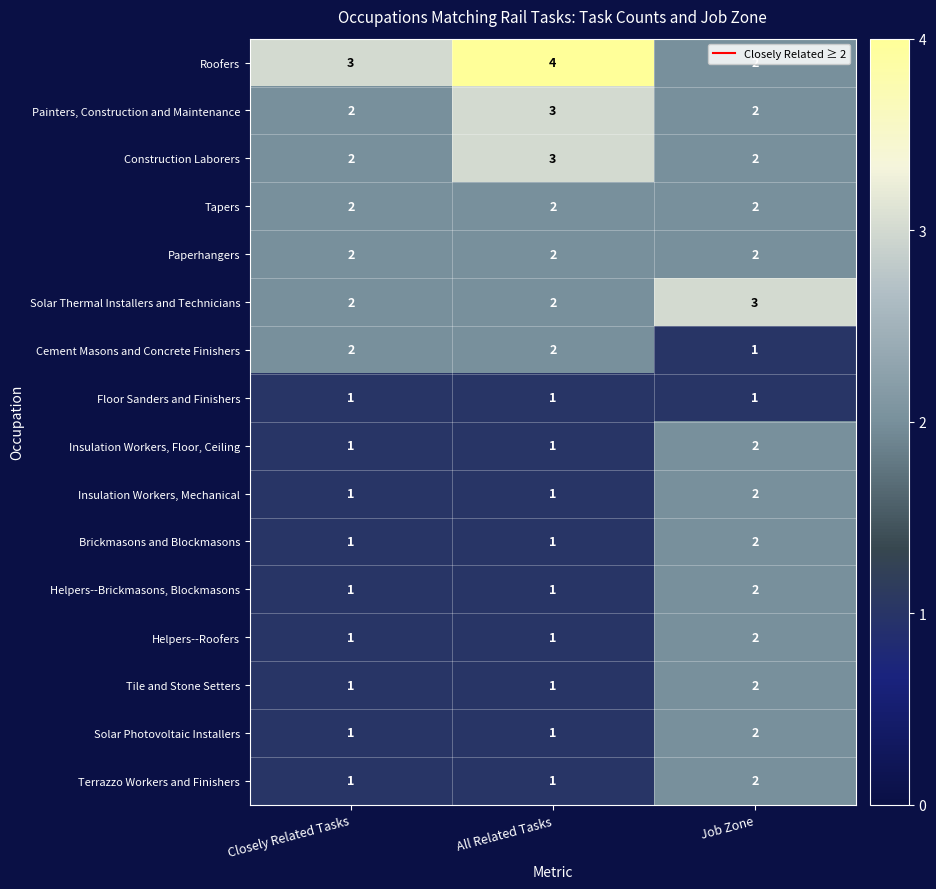

The value of Roofers at Job Zone is 2. True or false?

True